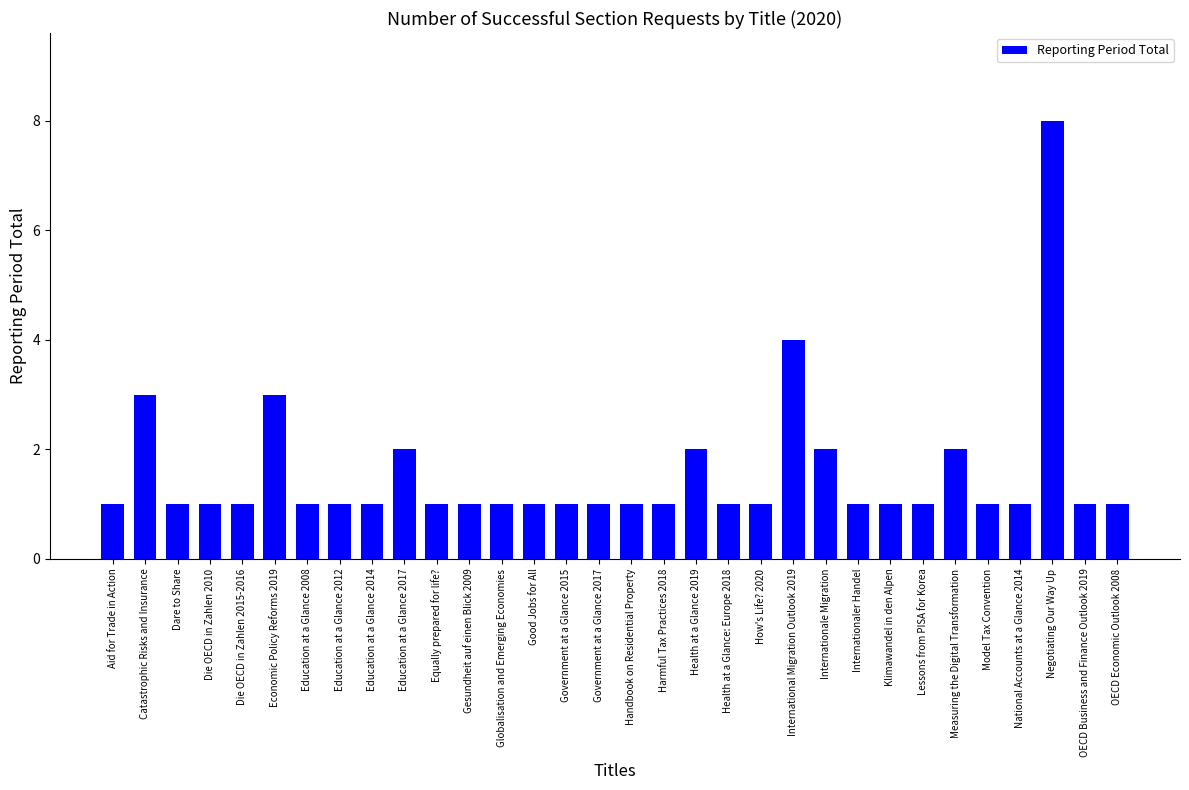

What is the minimum value shown in the chart?

1